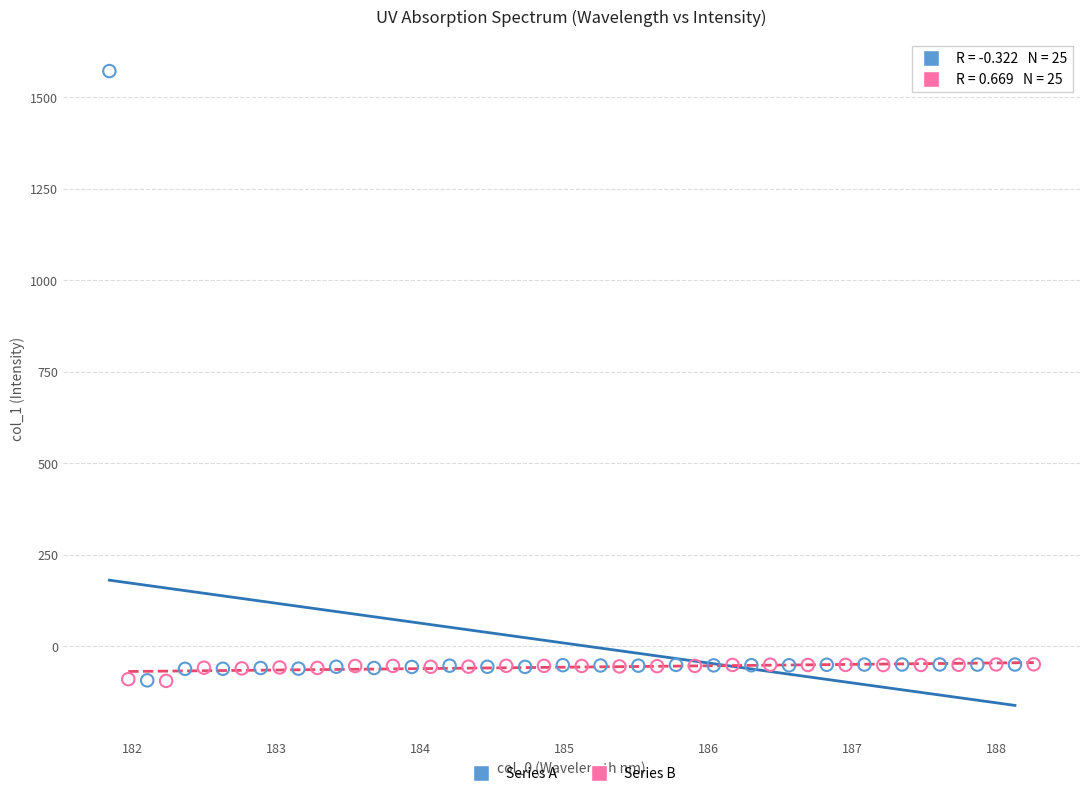

Which series reaches the maximum Y coordinate?

Series A